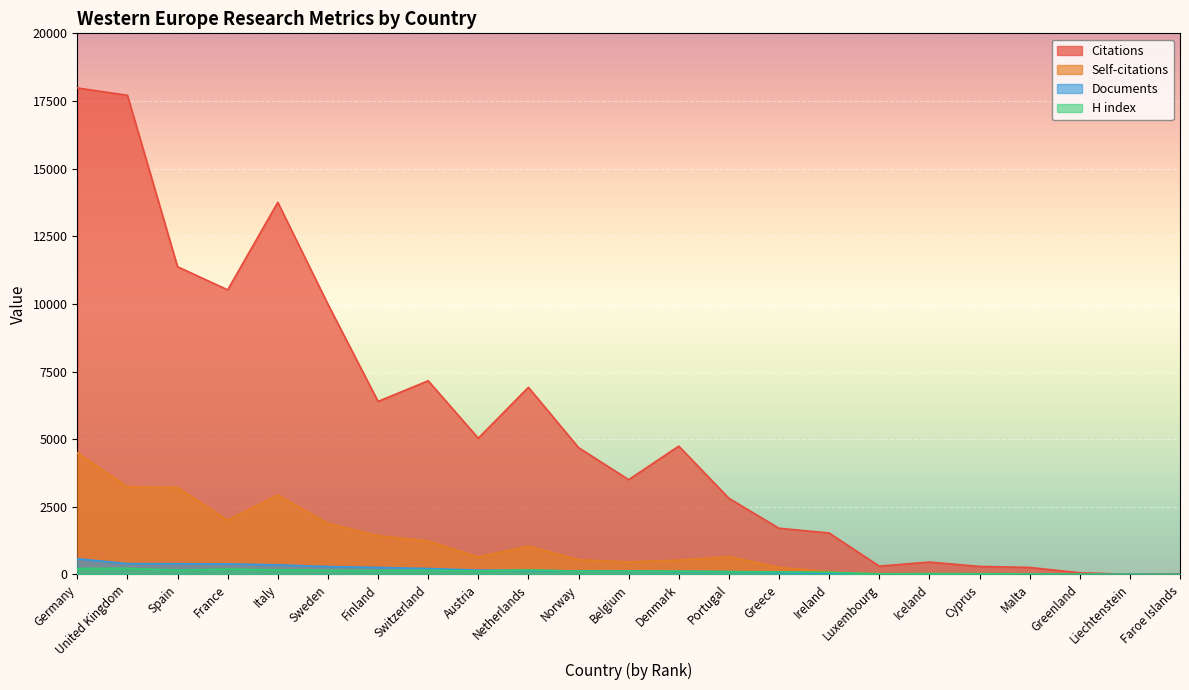

Reading left to right, extract all data points from this chart.

Citations: Germany=17982	United Kingdom=17709	Spain=11373	France=10518	Italy=13752	Sweden=9989	Finland=6394	Switzerland=7157	Austria=5036	Netherlands=6915	Norway=4688	Belgium=3502	Denmark=4743	Portugal=2813	Greece=1706	Ireland=1531	Luxembourg=306	Iceland=456	Cyprus=295	Malta=257	Greenland=61	Liechtenstein=4	Faroe Islands=25
Self-citations: Germany=4494	United Kingdom=3238	Spain=3214	France=2002	Italy=2934	Sweden=1886	Finland=1431	Switzerland=1234	Austria=643	Netherlands=1047	Norway=542	Belgium=462	Denmark=529	Portugal=654	Greece=257	Ireland=99	Luxembourg=10	Iceland=35	Cyprus=24	Malta=0	Greenland=0	Liechtenstein=0	Faroe Islands=2
Documents: Germany=579	United Kingdom=399	Spain=396	France=389	Italy=353	Sweden=289	Finland=256	Switzerland=217	Austria=157	Netherlands=148	Norway=128	Belgium=122	Denmark=111	Portugal=103	Greece=63	Ireland=38	Luxembourg=9	Iceland=8	Cyprus=8	Malta=2	Greenland=2	Liechtenstein=1	Faroe Islands=1
H index: Germany=218	United Kingdom=225	Spain=155	France=200	Italy=162	Sweden=154	Finland=144	Switzerland=153	Austria=127	Netherlands=166	Norway=120	Belgium=127	Denmark=121	Portugal=104	Greece=94	Ireland=80	Luxembourg=22	Iceland=32	Cyprus=27	Malta=17	Greenland=9	Liechtenstein=2	Faroe Islands=2